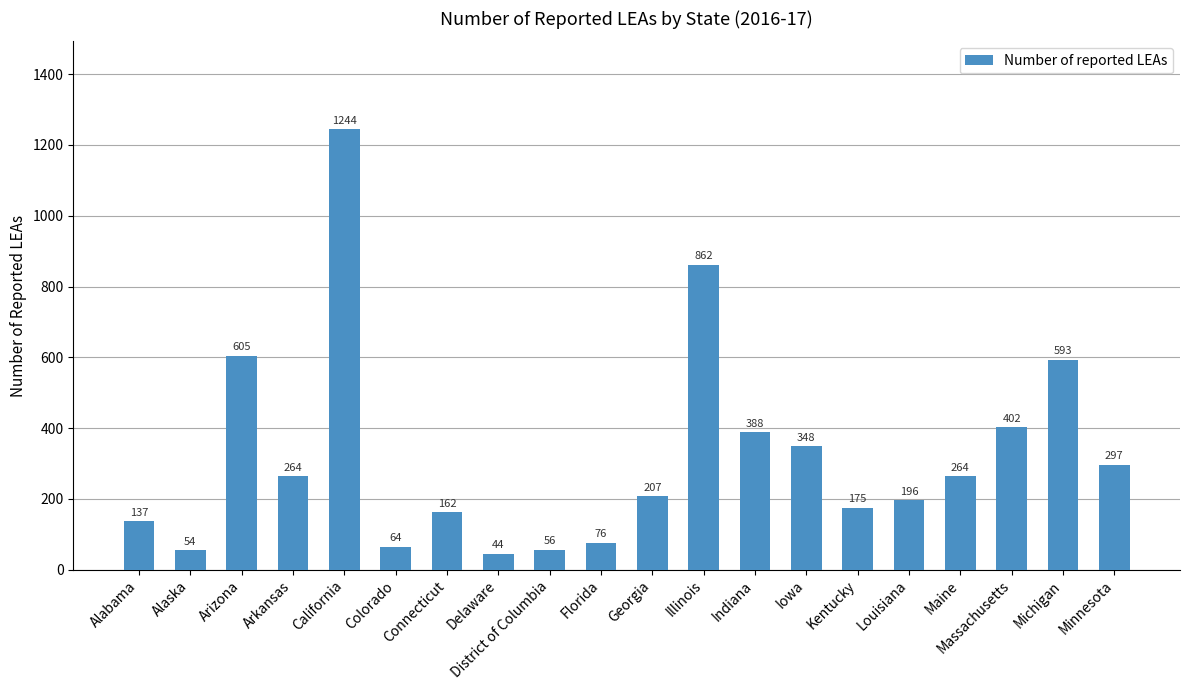

Where is the data nearest to the value 644?

Arizona